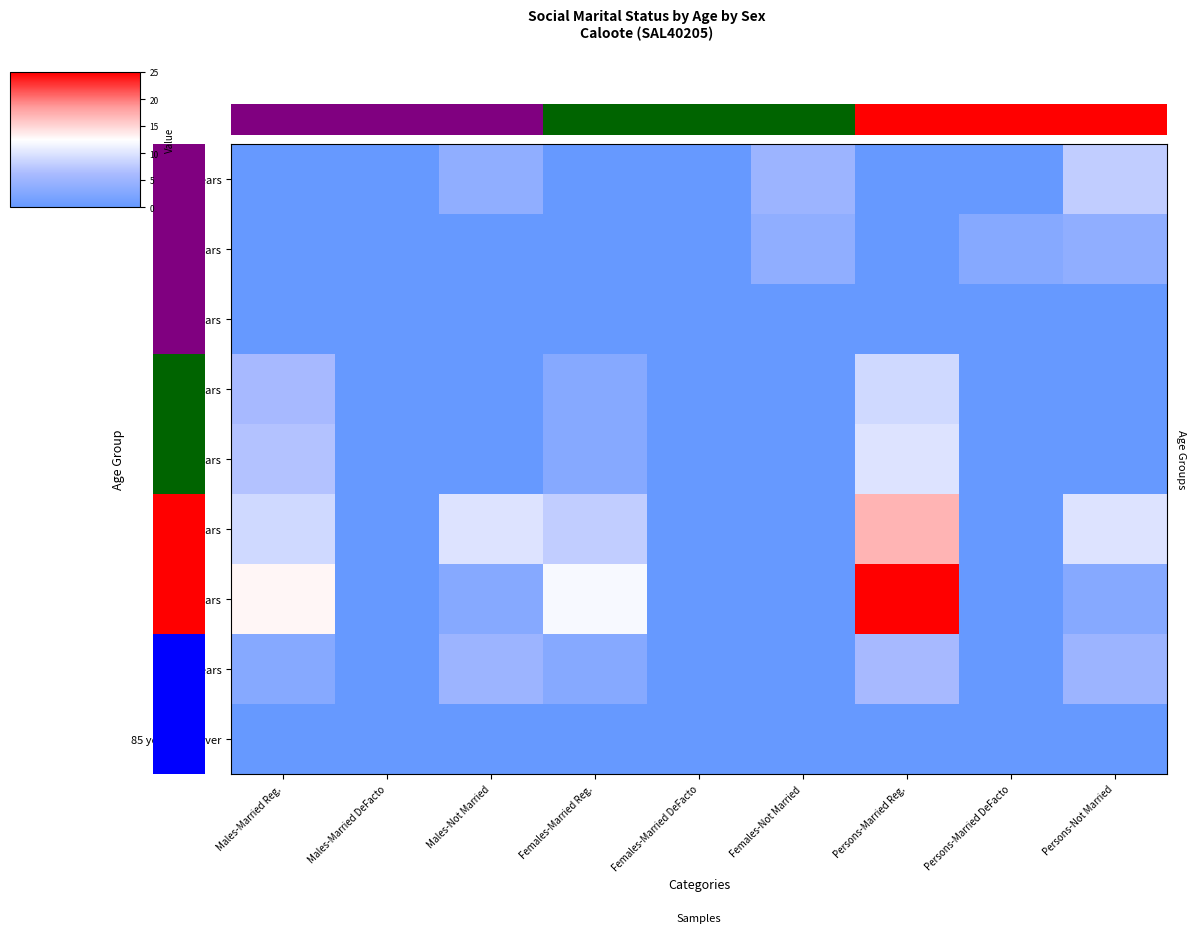

List the series in order of their peak value, lowest first.

25-34 years, 85 years and over, 20-24 years, 75-84 years, 15-19 years, 35-44 years, 45-54 years, 55-64 years, 65-74 years